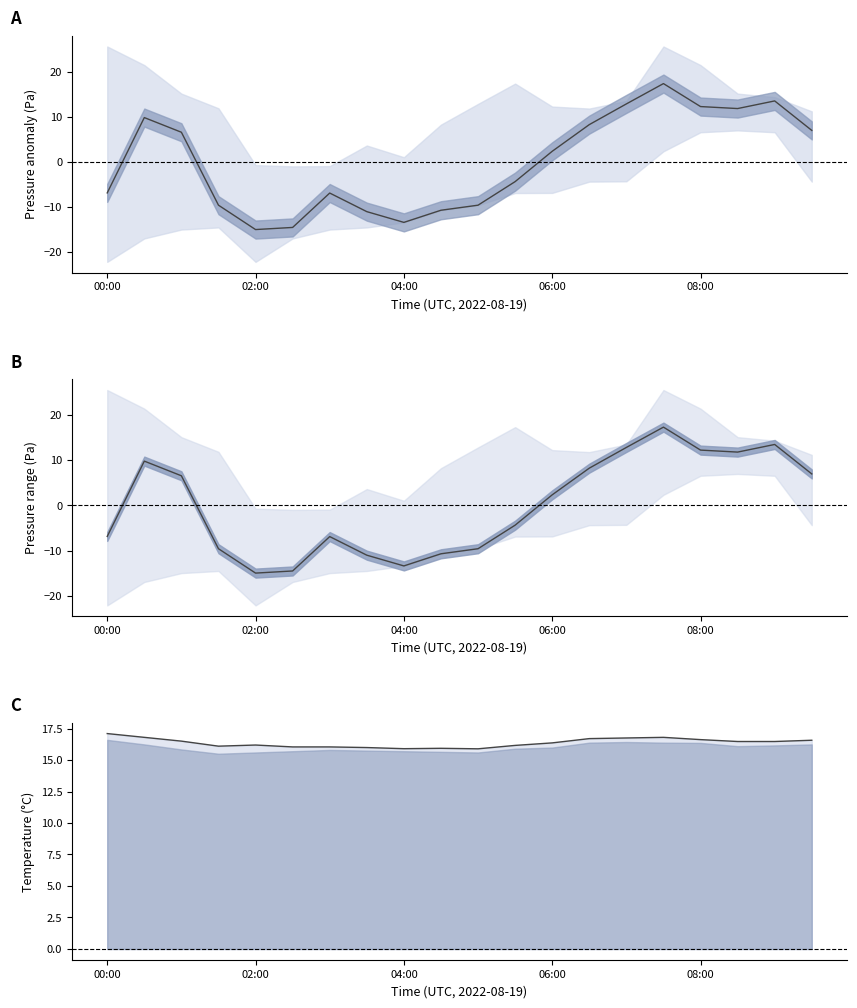

At which label does temperature upper first exceed 16?

00:00